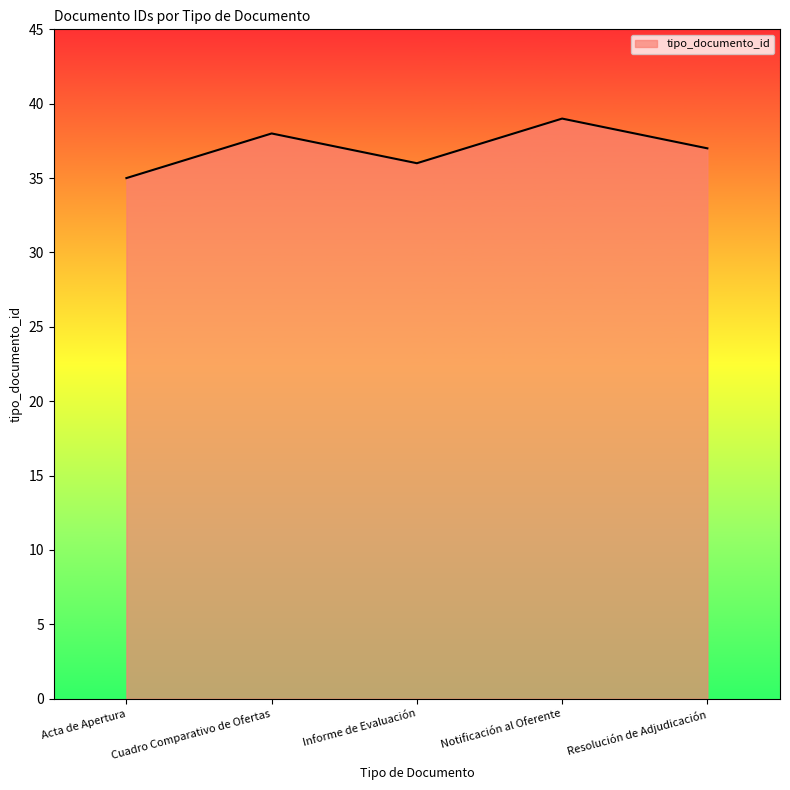

At which category does the chart reach its minimum across all series?

Acta de Apertura